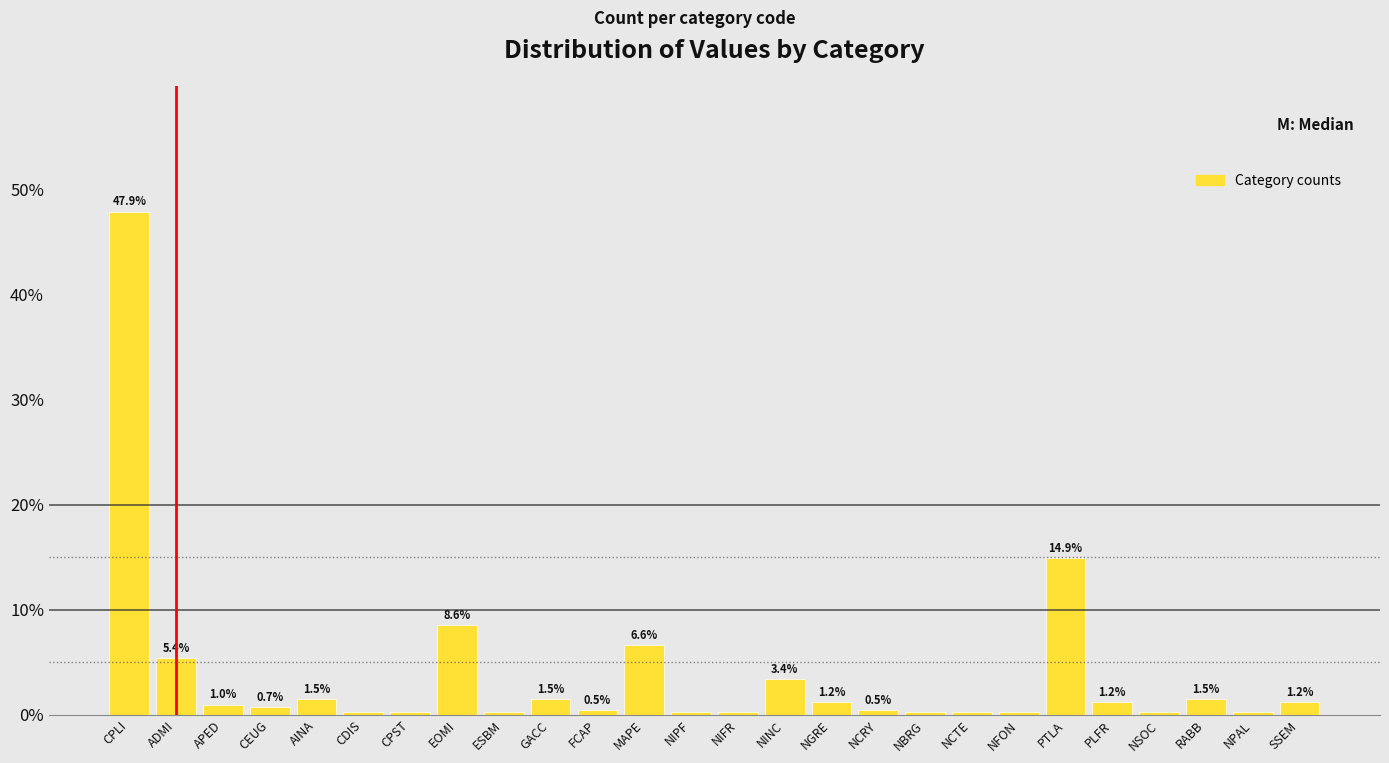

True or false: the data shows 1.2 at NGRE.

True